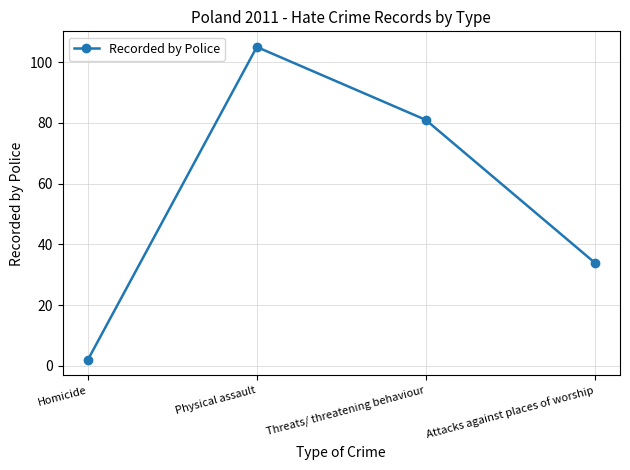

What is the change in value from Physical assault to Attacks against places of worship?

-71